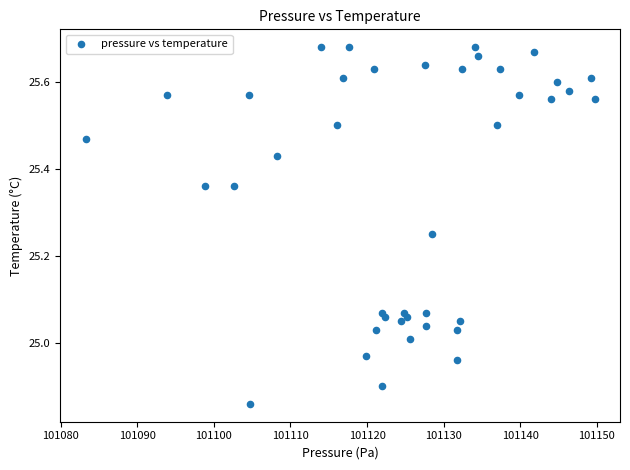

What is the range of Y values (max minus min)?

0.8